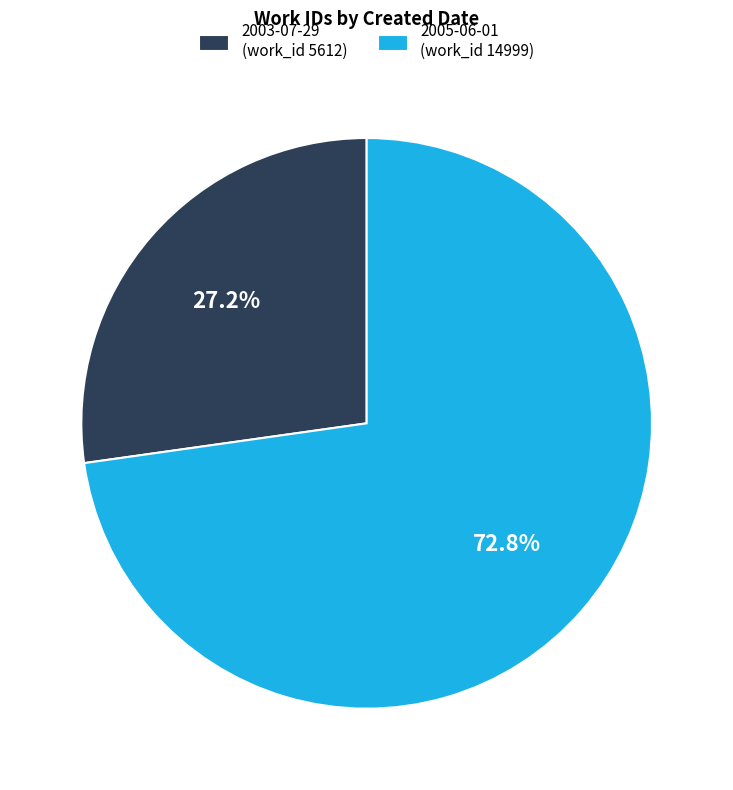

Which category has the smallest portion of the pie?

2003-07-29 (work_id 5612)